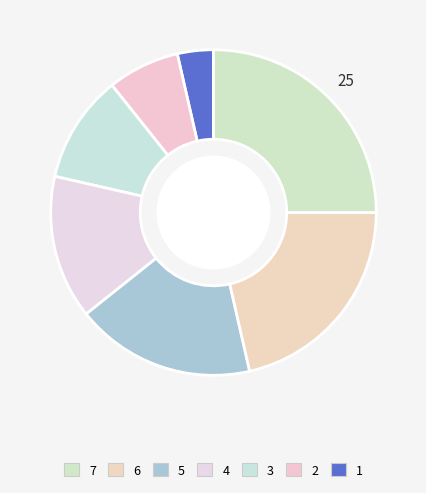

What is the smallest slice in the pie chart?

1